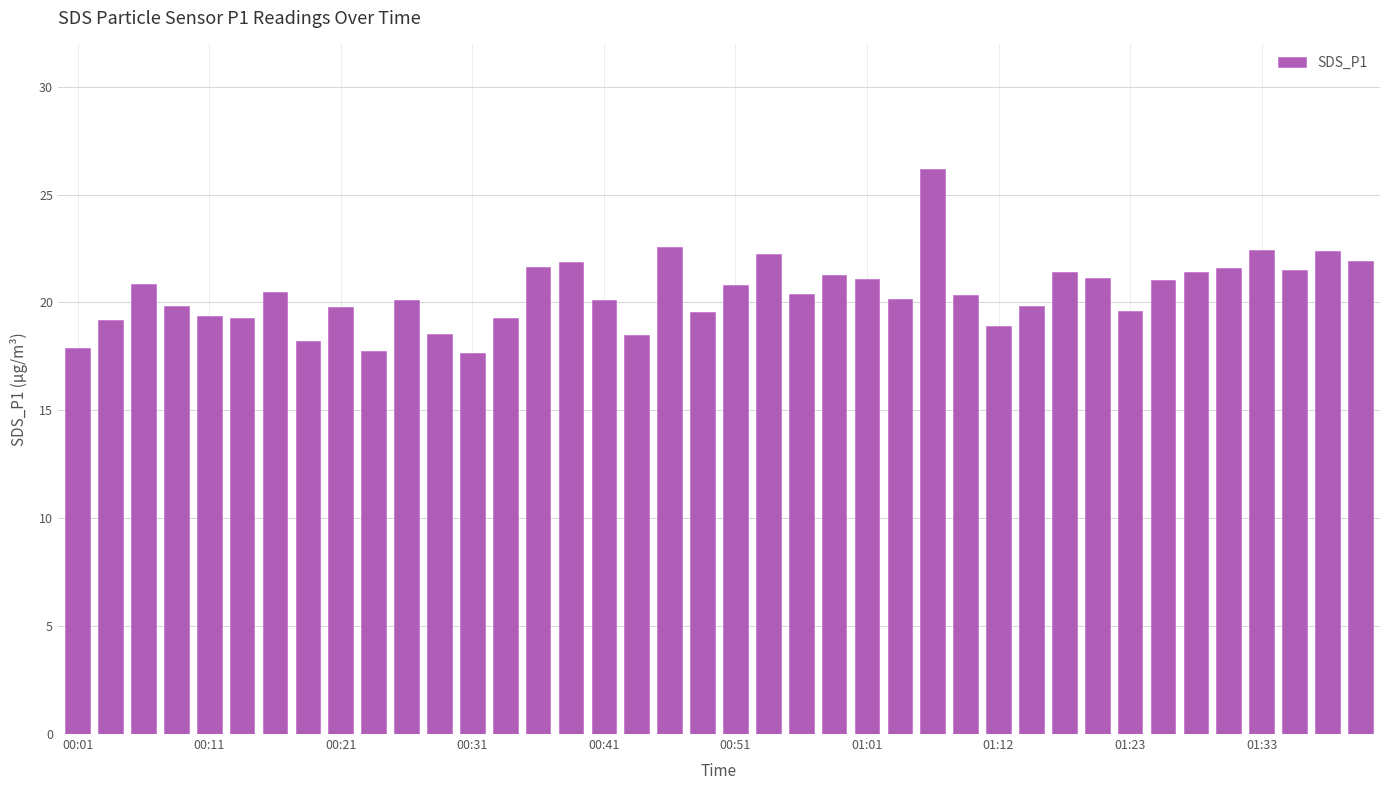

What is the value of the 13th bar from the left?

17.7